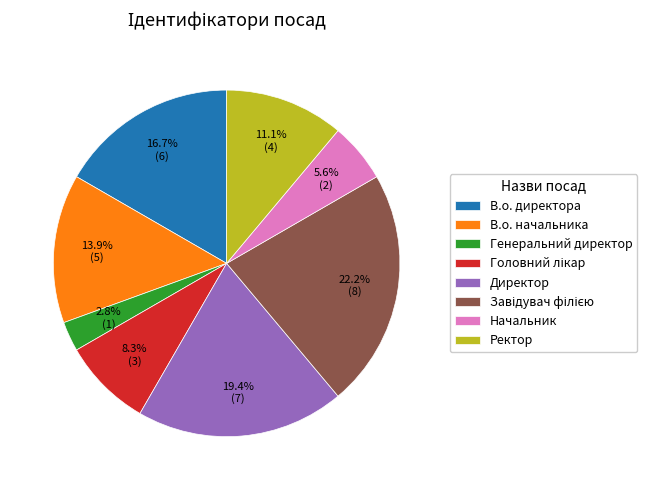

To the nearest percent, what percentage of the pie is Начальник?

6%